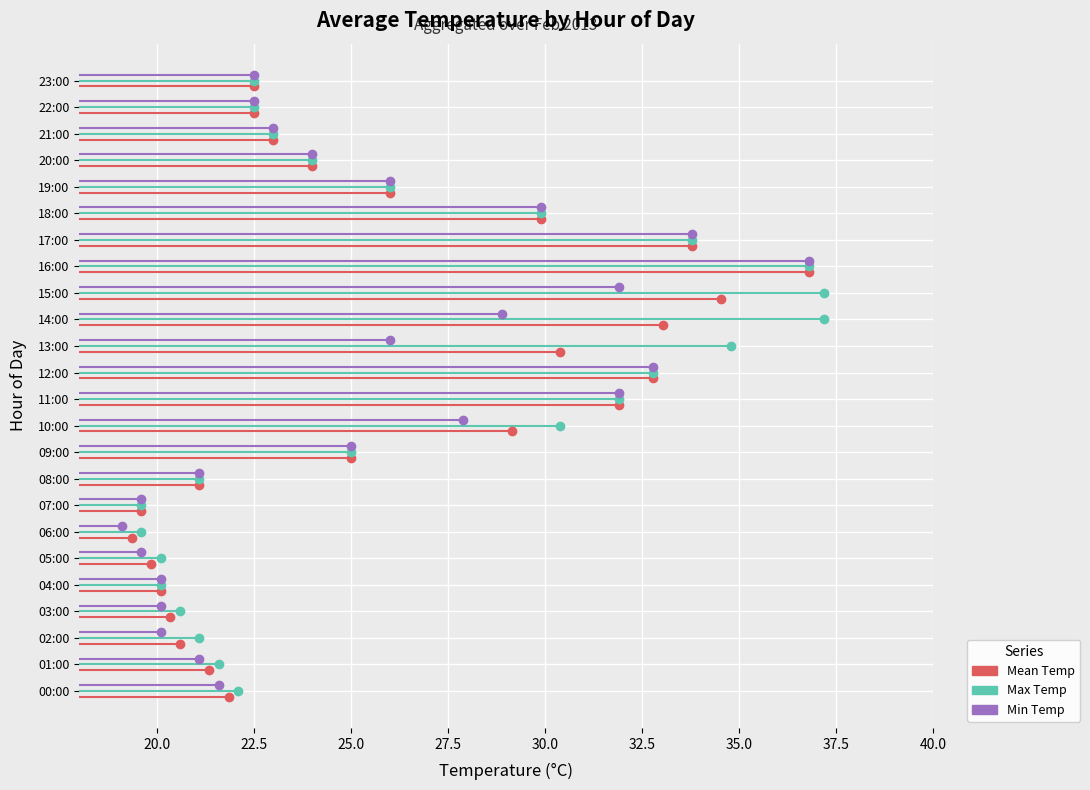

Count the number of data series in this chart.

3